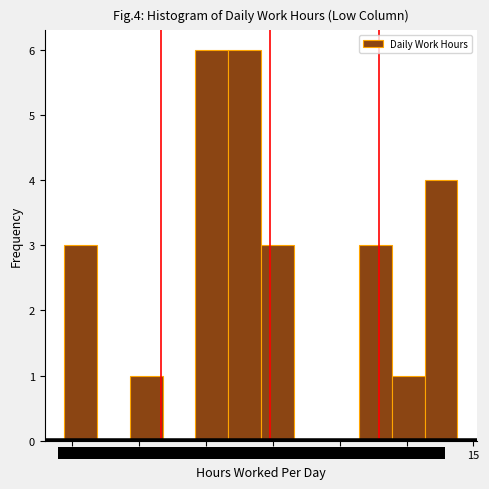

Reading left to right, transcribe this chart: for each bar, give the range it covers on the x-axis and its height. Neither the bar edges nor the heights are printed on the chart, so give them approximately, as read against the axes.

8.88 to 9.37: 3
9.37 to 9.86: 0
9.86 to 10.35: 1
10.35 to 10.84: 0
10.84 to 11.33: 6
11.33 to 11.82: 6
11.82 to 12.31: 3
12.31 to 12.80: 0
12.80 to 13.29: 0
13.29 to 13.78: 3
13.78 to 14.27: 1
14.27 to 14.76: 4